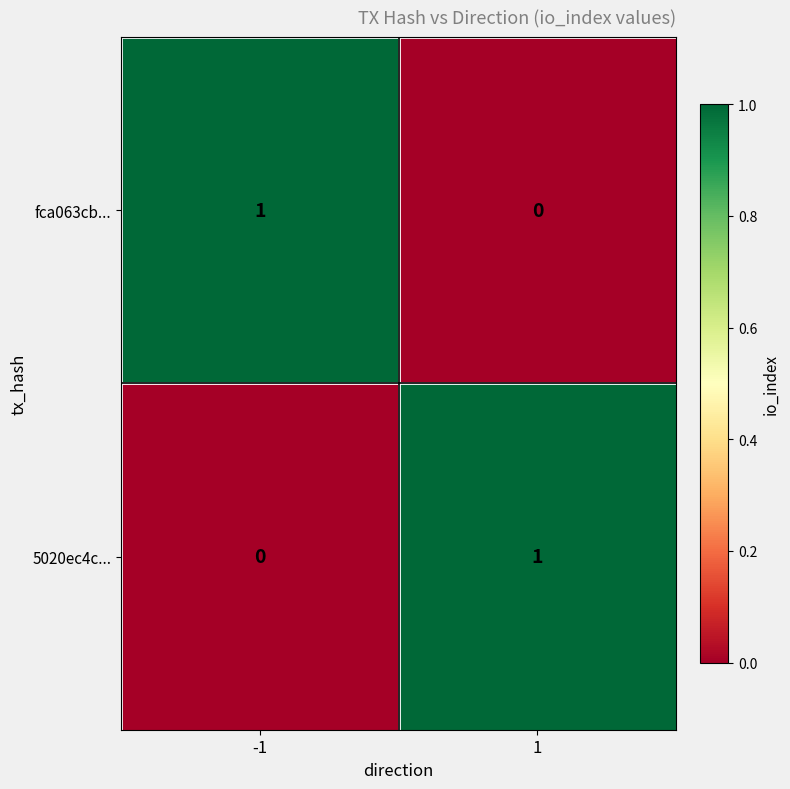

True or false: fca063cb... has a value of -1 at 1.

False